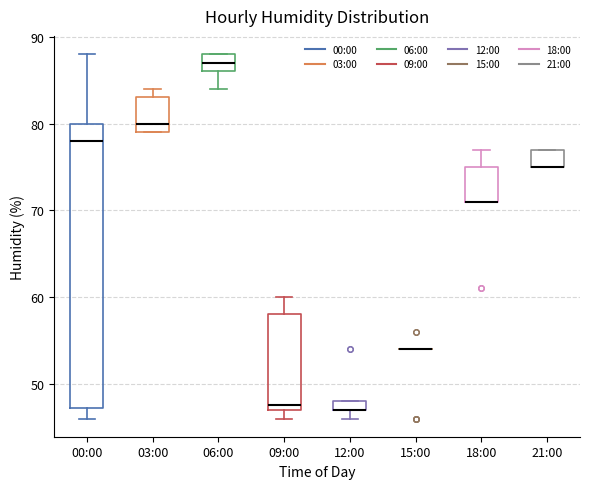

Where is the upper edge of the box for 03:00 on the y-axis? The values are not printed on the chart, so give them approximately, as read against the axis.

83